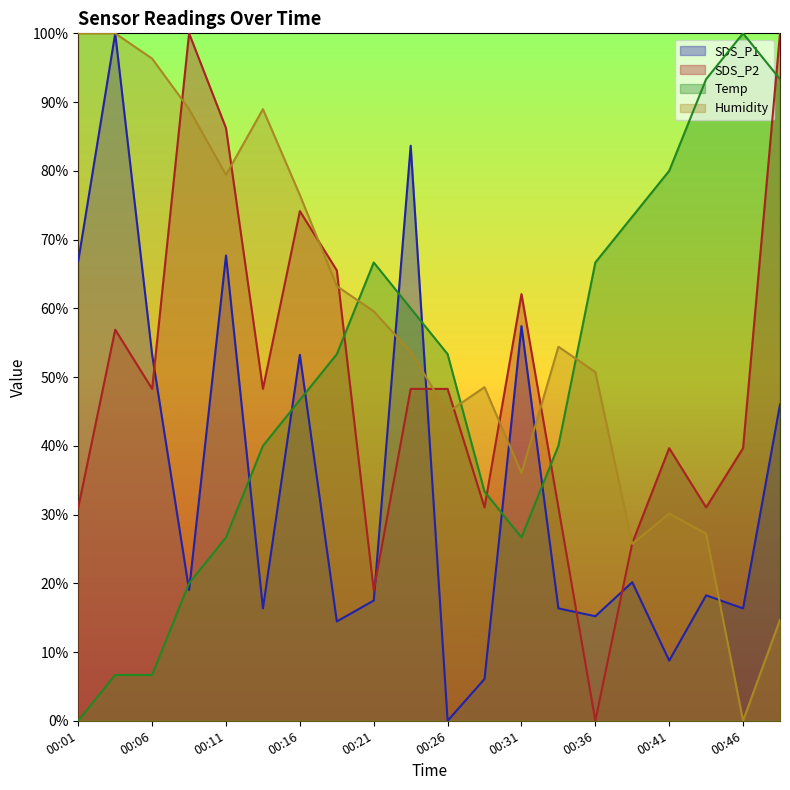

Rank the series by their maximum value, from lowest to highest.

SDS_P1, SDS_P2, Temp, Humidity